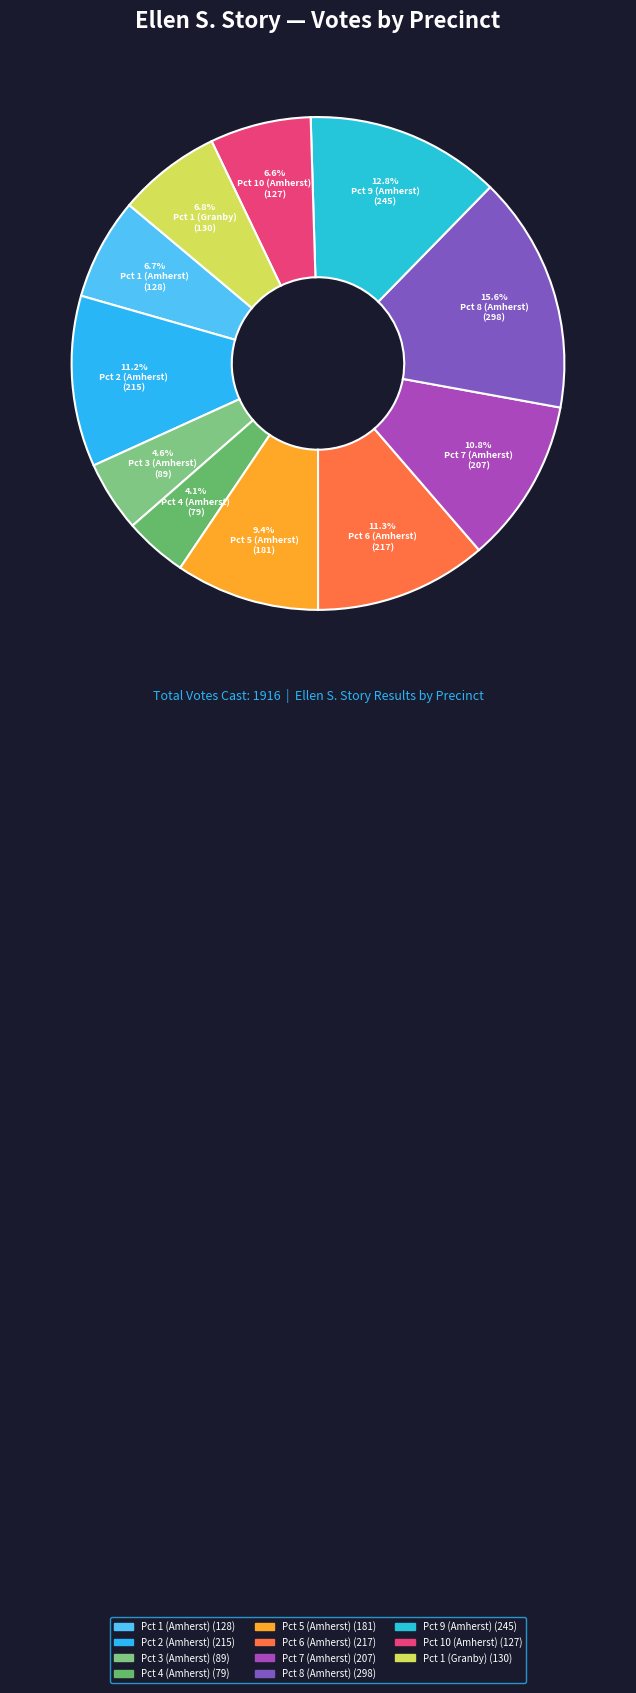

What percentage do Pct 1 (Granby) and Pct 3 (Amherst) together represent?

11.4%